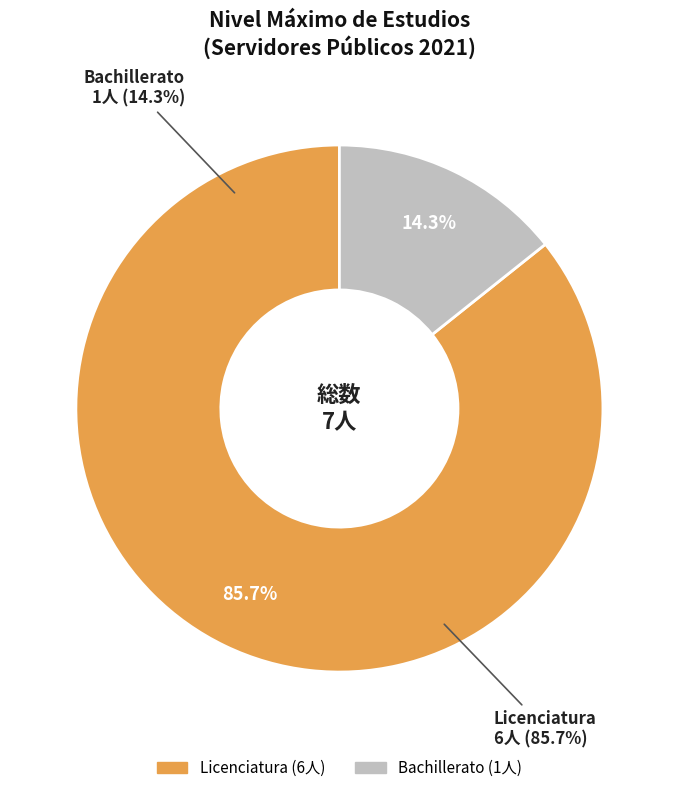

What percentage is the Bachillerato slice, to the nearest percent?

14%